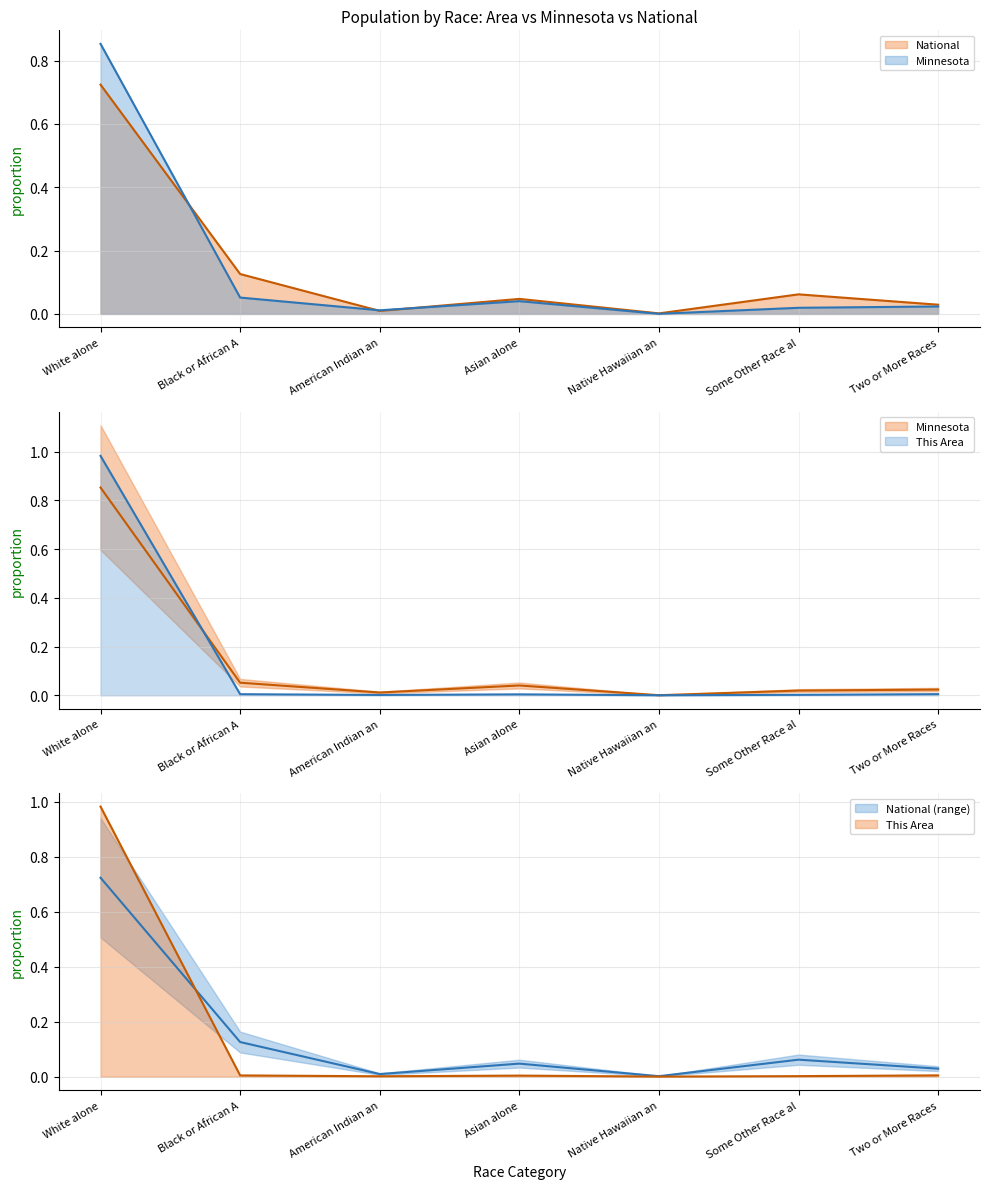

What is the difference between the maximum and minimum values in the This Area series?

1.0